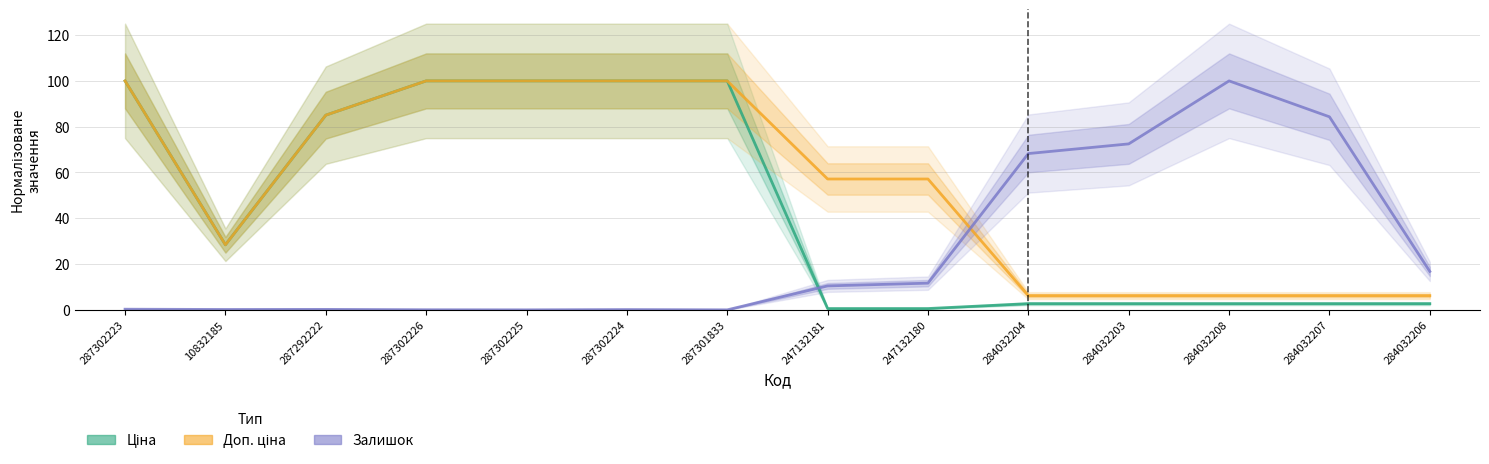

At which category is the sum across all series the highest?

287302223